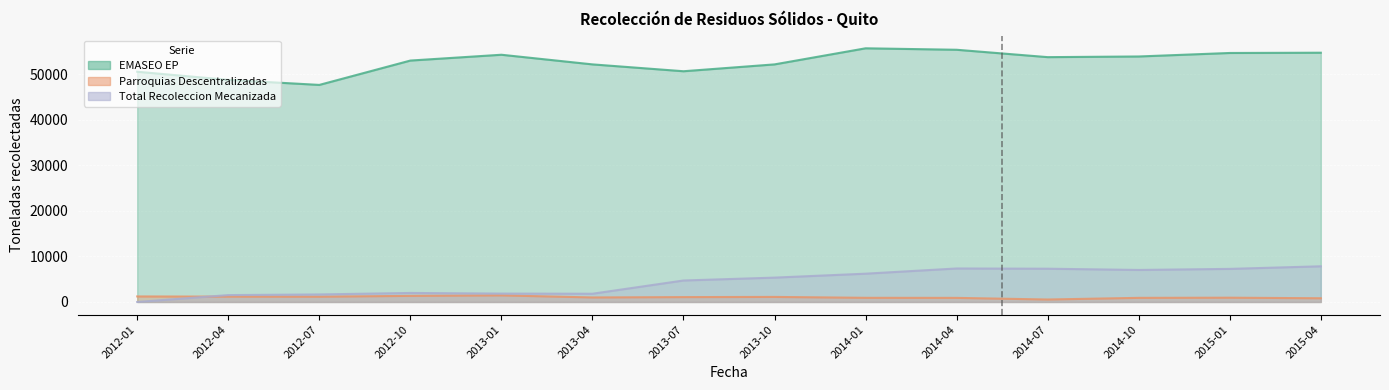

How many data points in EMASEO EP are above 53719?

7